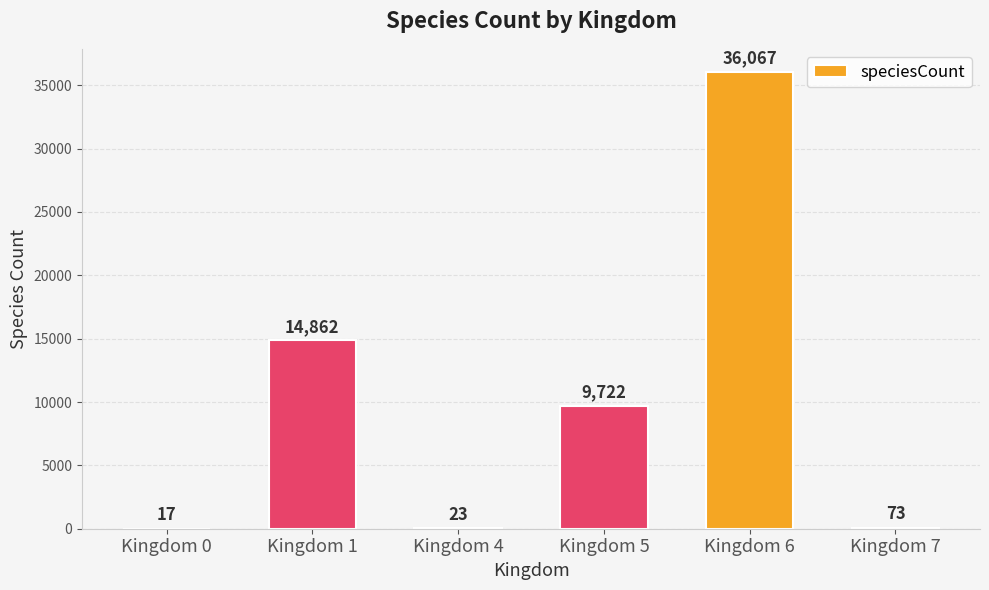

Is it true that the value at Kingdom 5 is 3494?

False